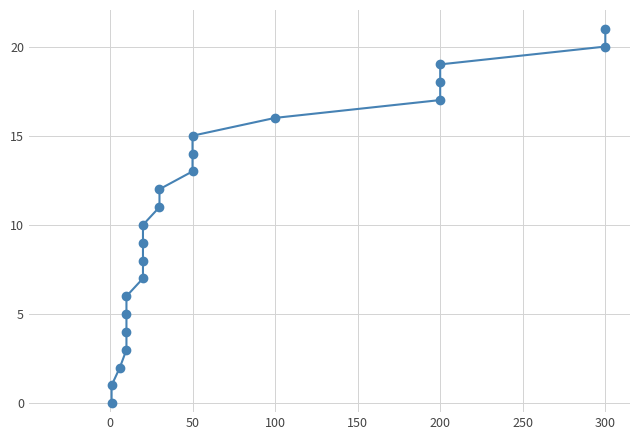

Reading right to left, extract all data points from this chart.

21	20	19	18	17	16	15	14	13	12	11	10	9	8	7	6	5	4	3	2	1	0